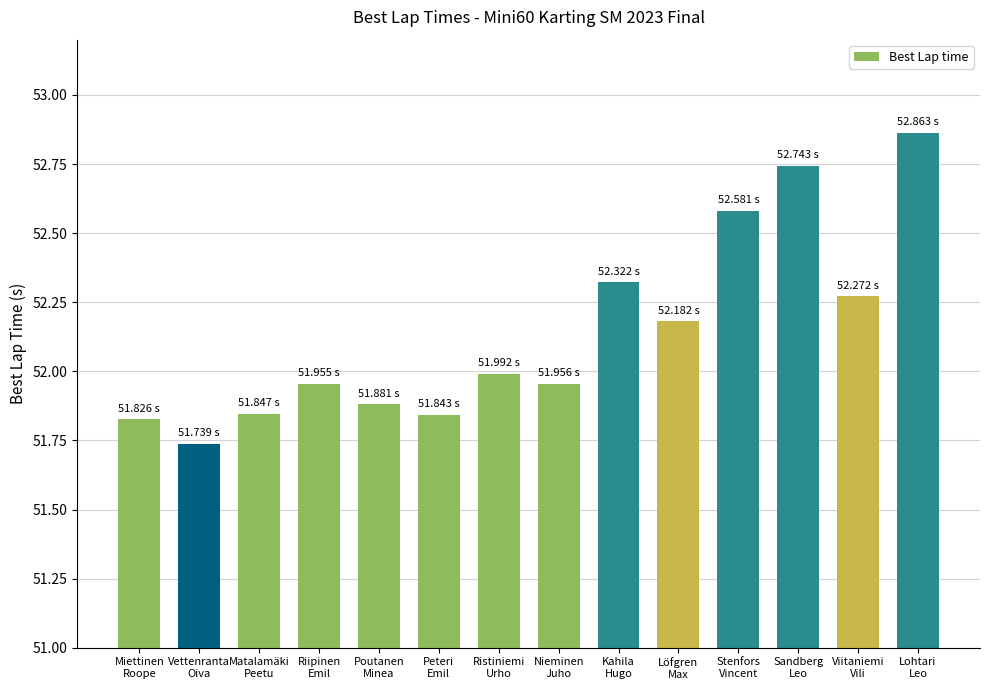

Between Matalamäki
Peetu and Miettinen
Roope, which is larger?

Matalamäki
Peetu